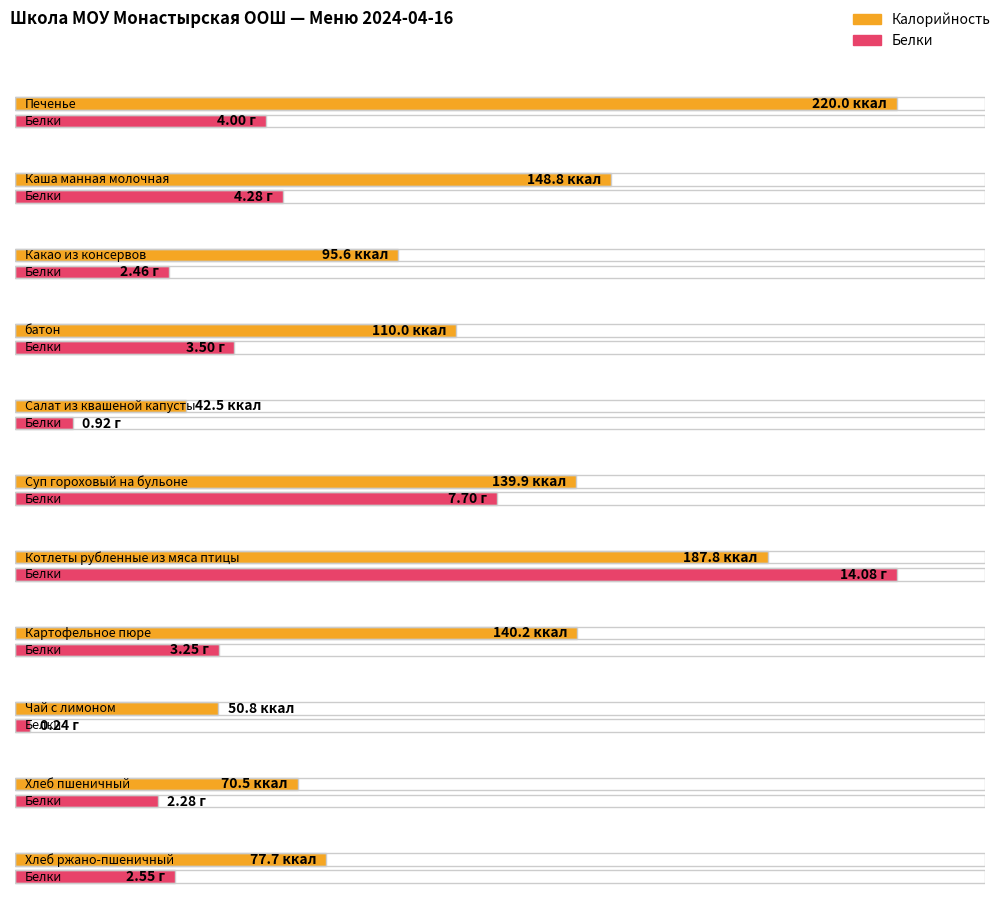

What is the maximum value for Белки?

14.1